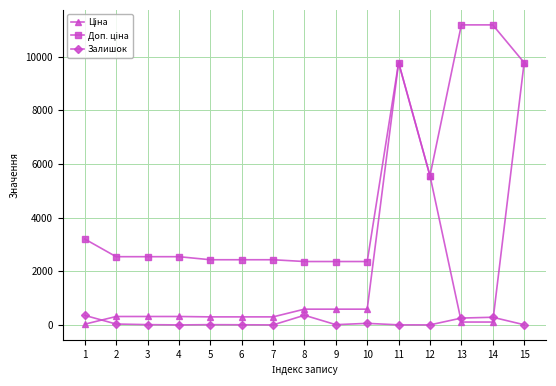

What is the maximum value shown in the chart?

11182.0